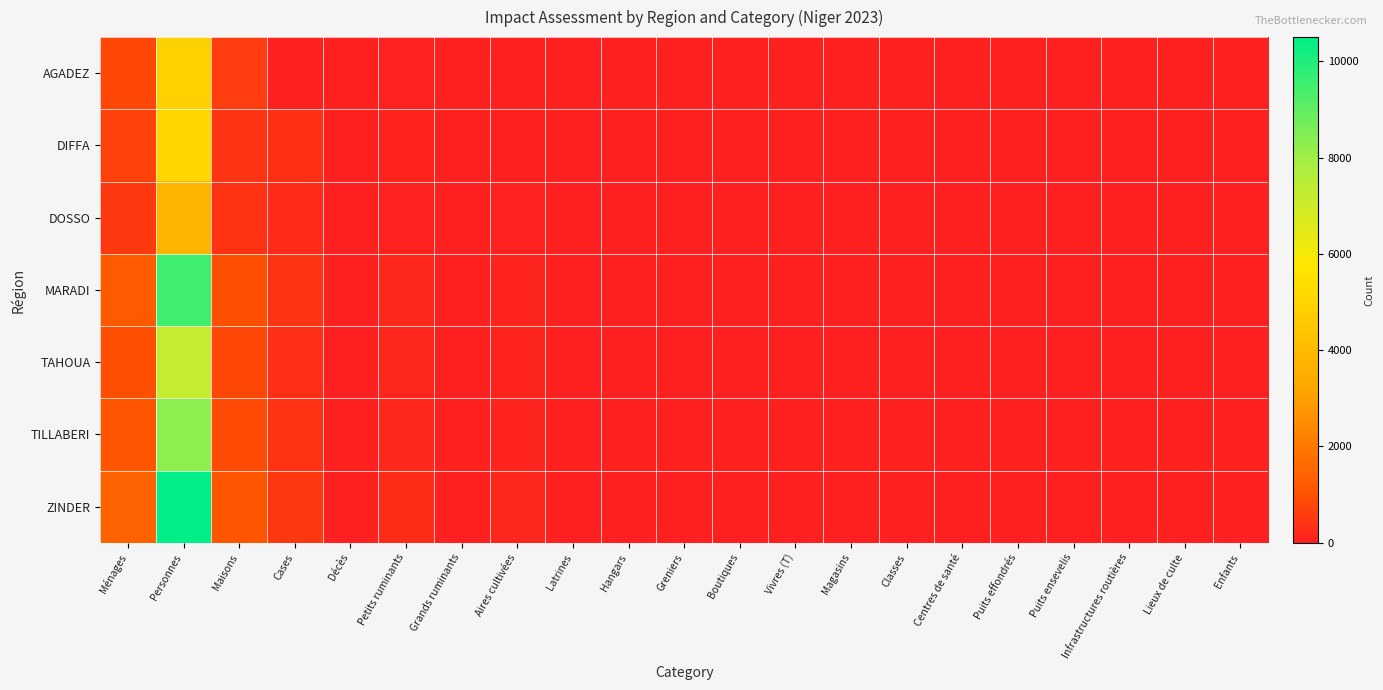

Which series has the largest total across all categories?

ZINDER